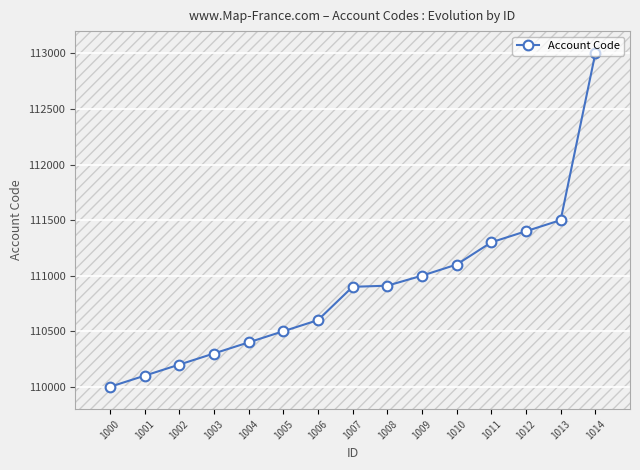

True or false: the data has more than 1 interior local peaks.

False